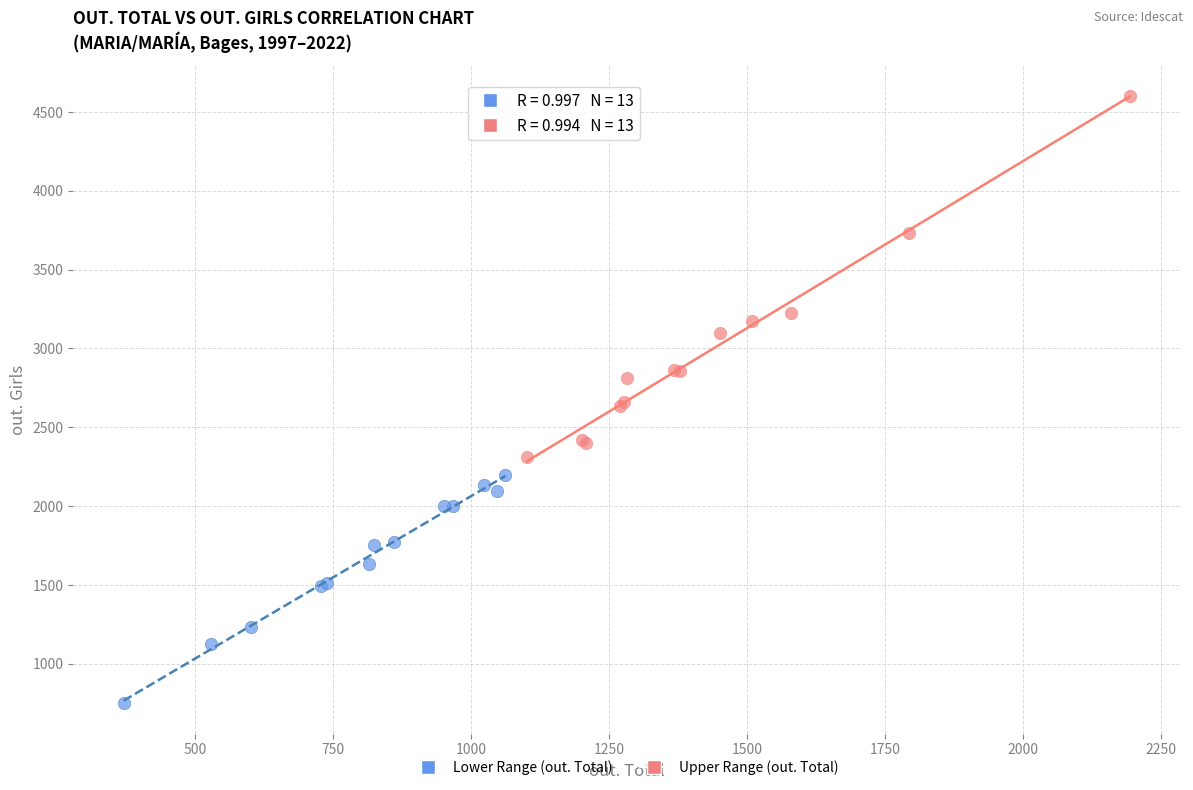

Which series has the widest spread of Y values?

Upper Range (out. Total)